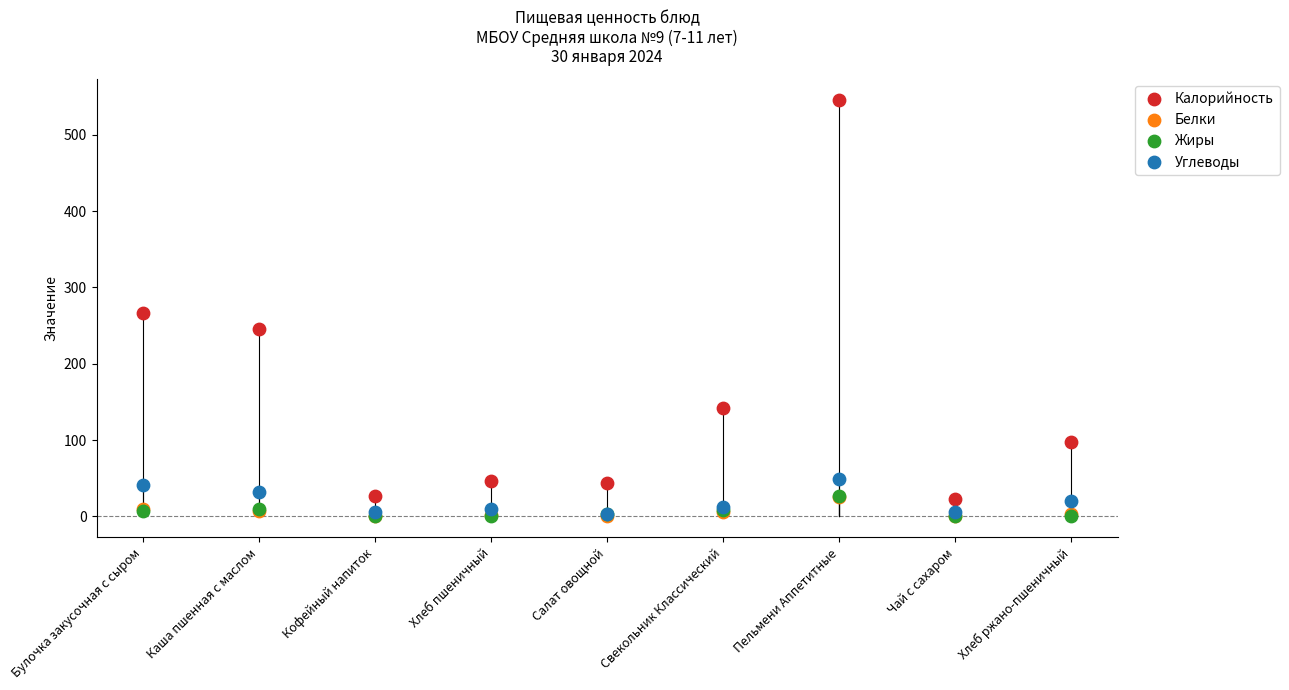

Which series has the widest spread of Y values?

Калорийность